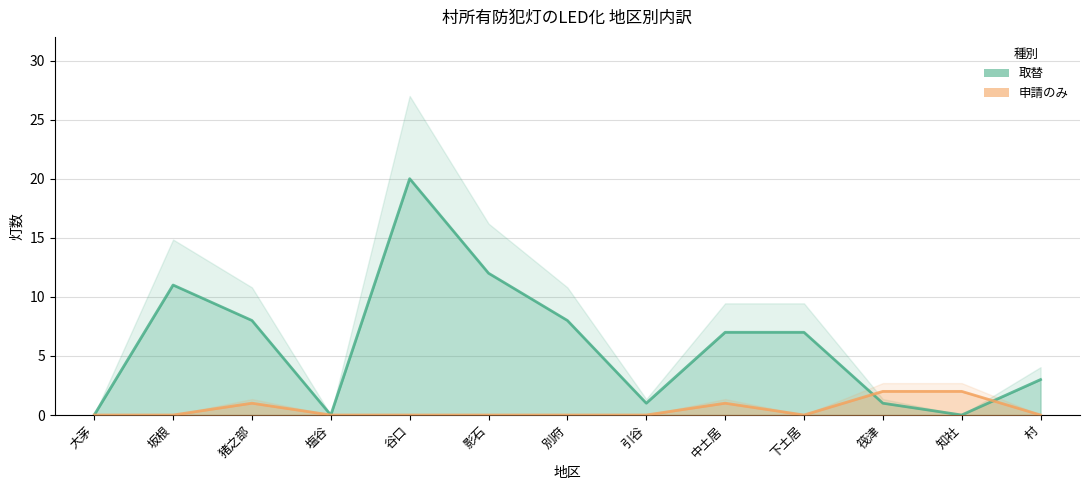

True or false: 取替 and 申請のみ intersect in this chart.

True